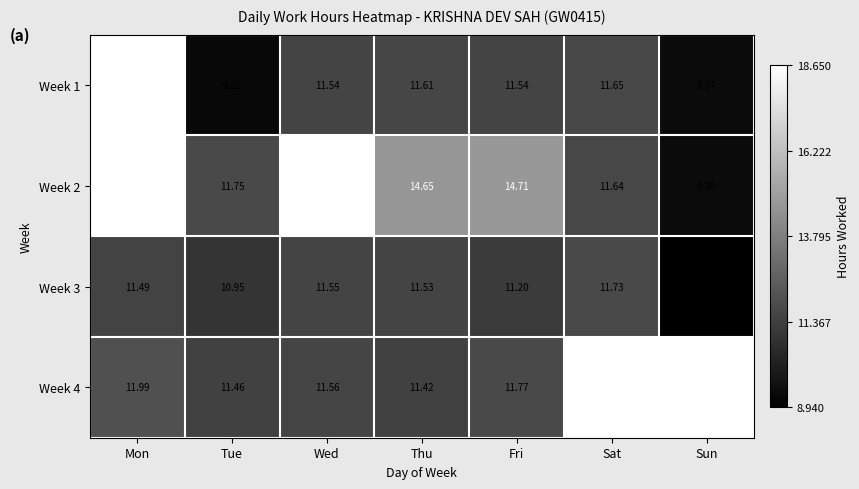

Which category has the highest value across all series?

Mon